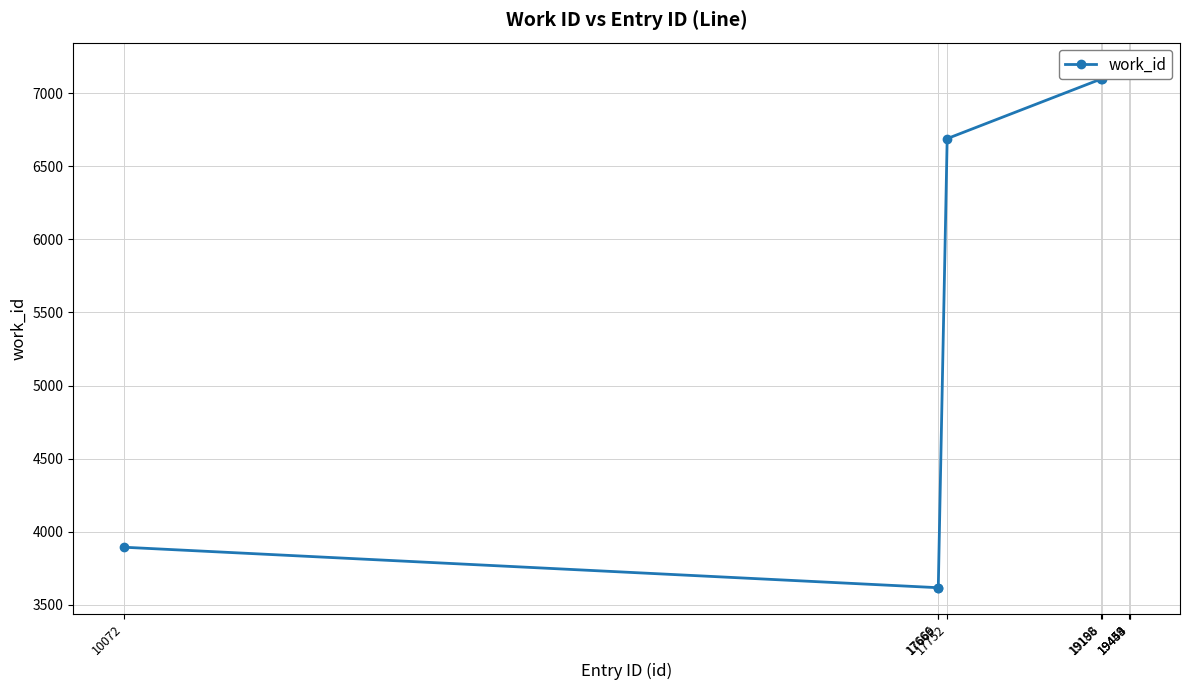

What is the sum of all values?

53515